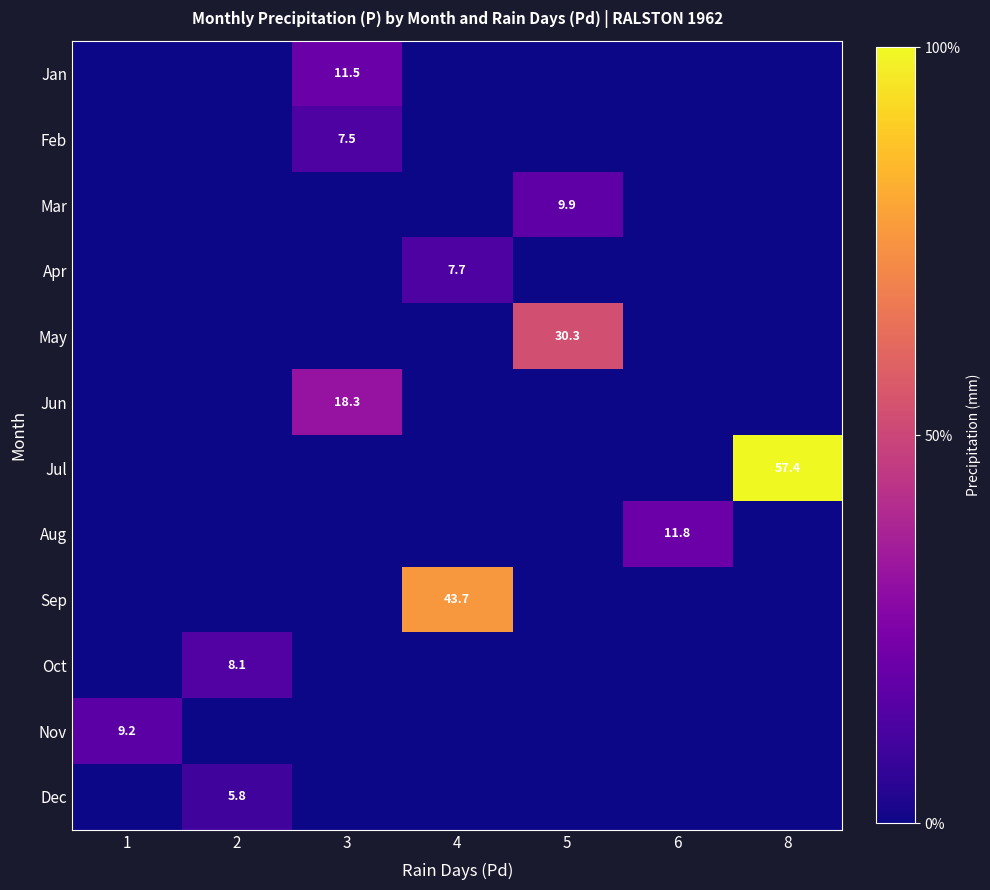

Is it true that Sep equals 43.7 at 4?

True